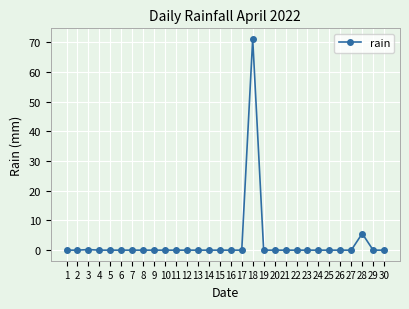

True or false: the data has more than 1 interior local peaks.

True